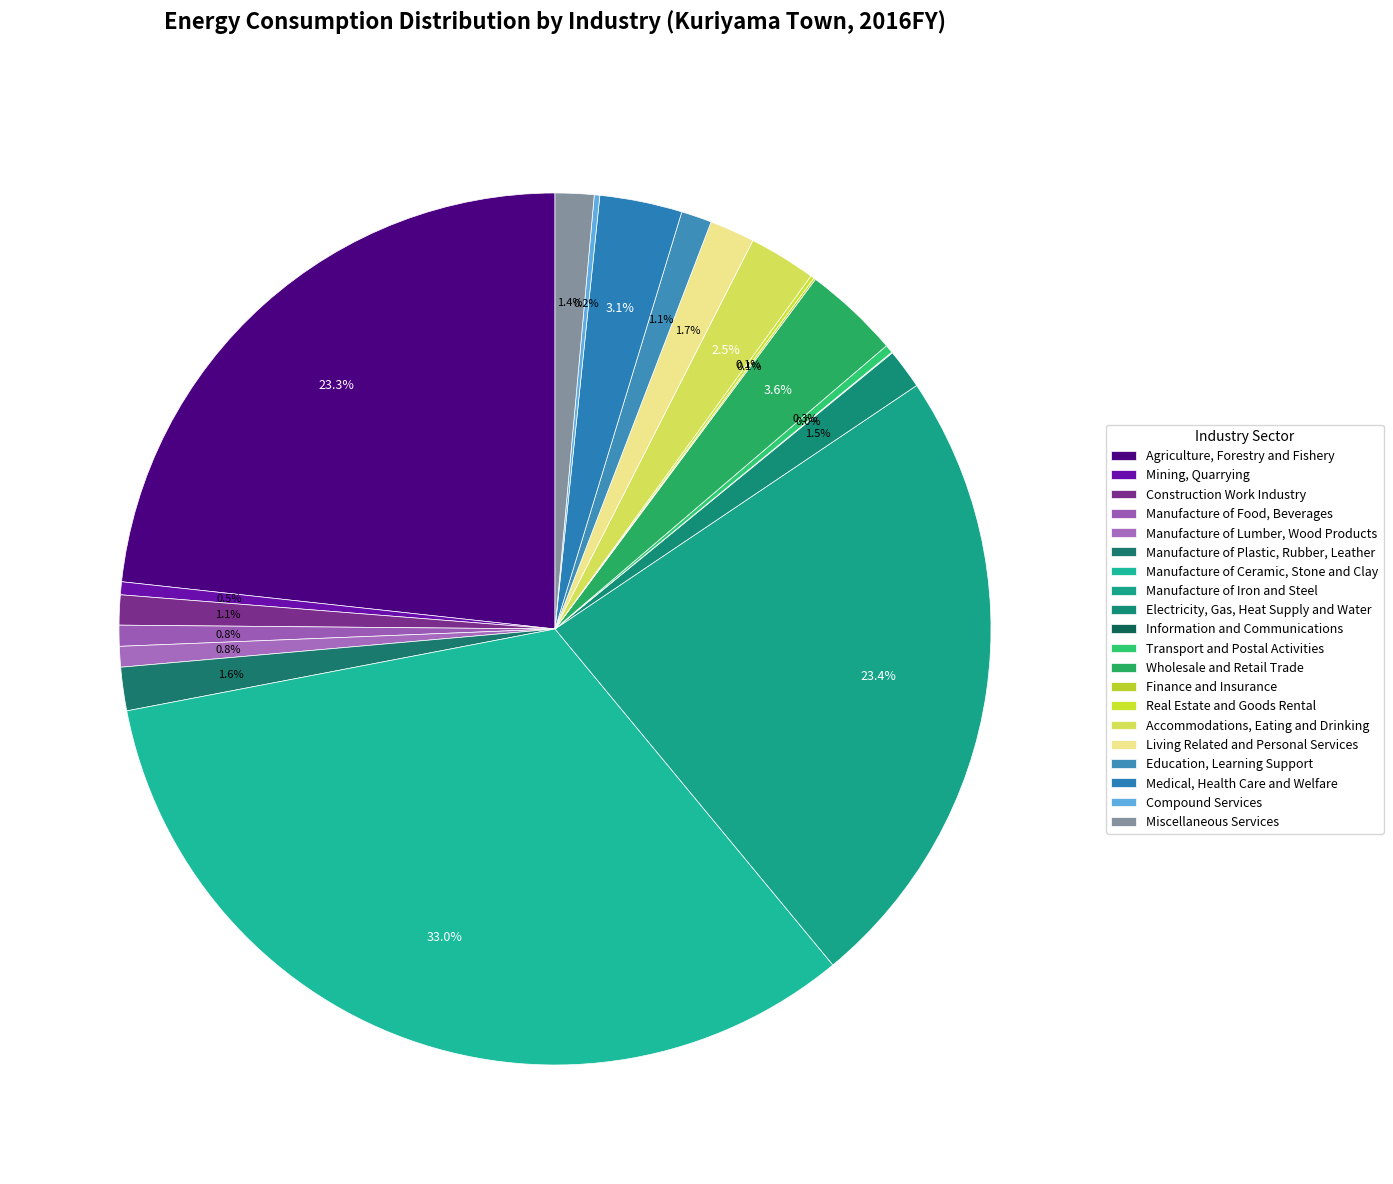

What is the change in value from Manufacture of Iron and Steel to Electricity, Gas, Heat Supply and Water?

-215.4